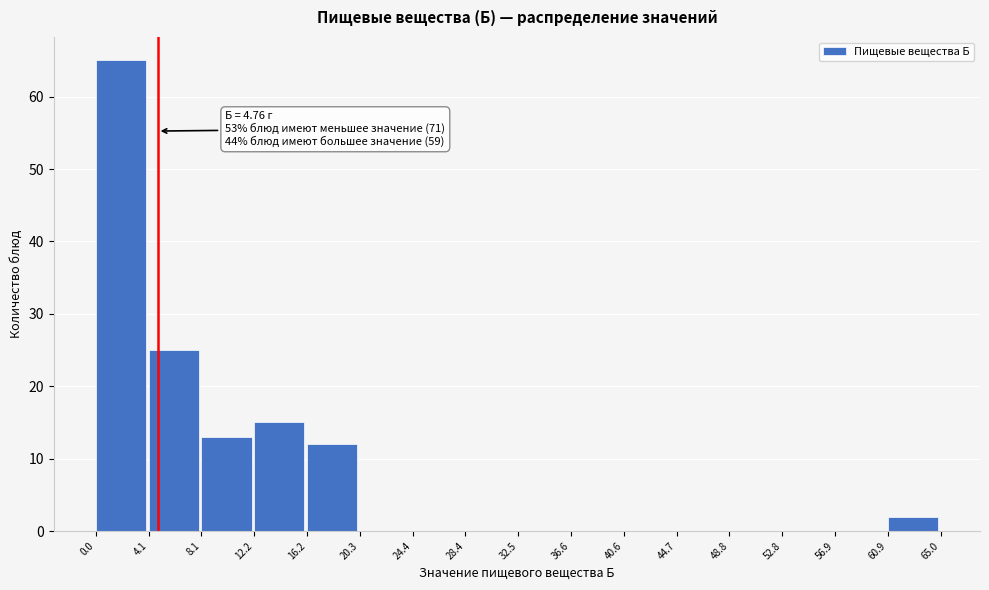

Over which range of the x-axis is the bar tallest?

0.0 to 4.1